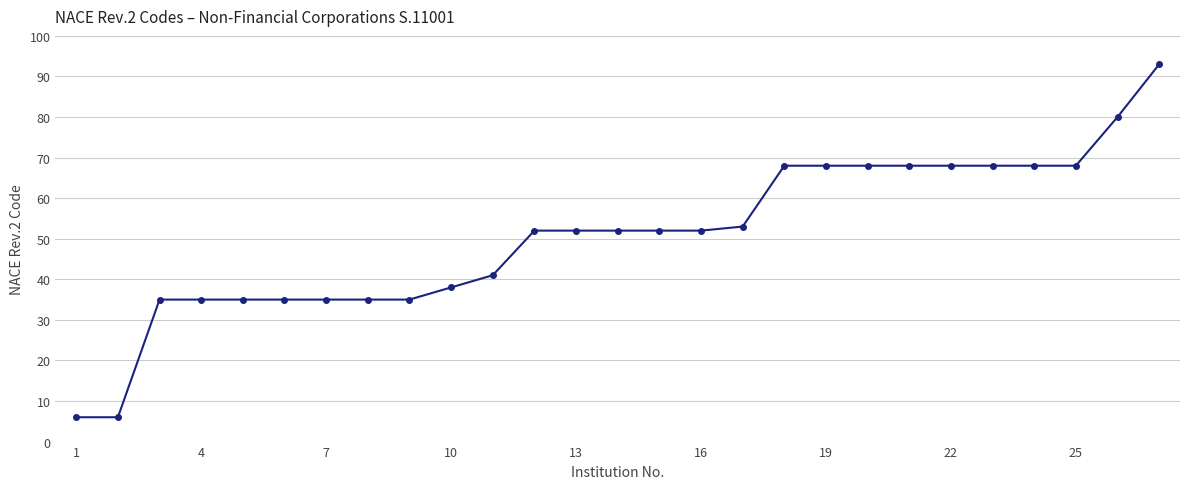

Reading right to left, extract all data points from this chart.

93	80	68	68	68	68	68	68	68	68	53	52	52	52	52	52	41	38	35	35	35	35	35	35	35	6	6